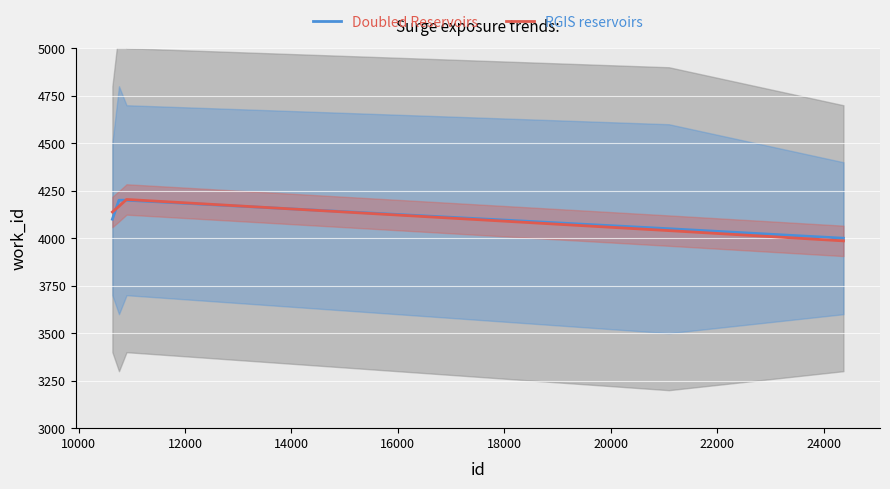

How many categories are shown in the chart?

6